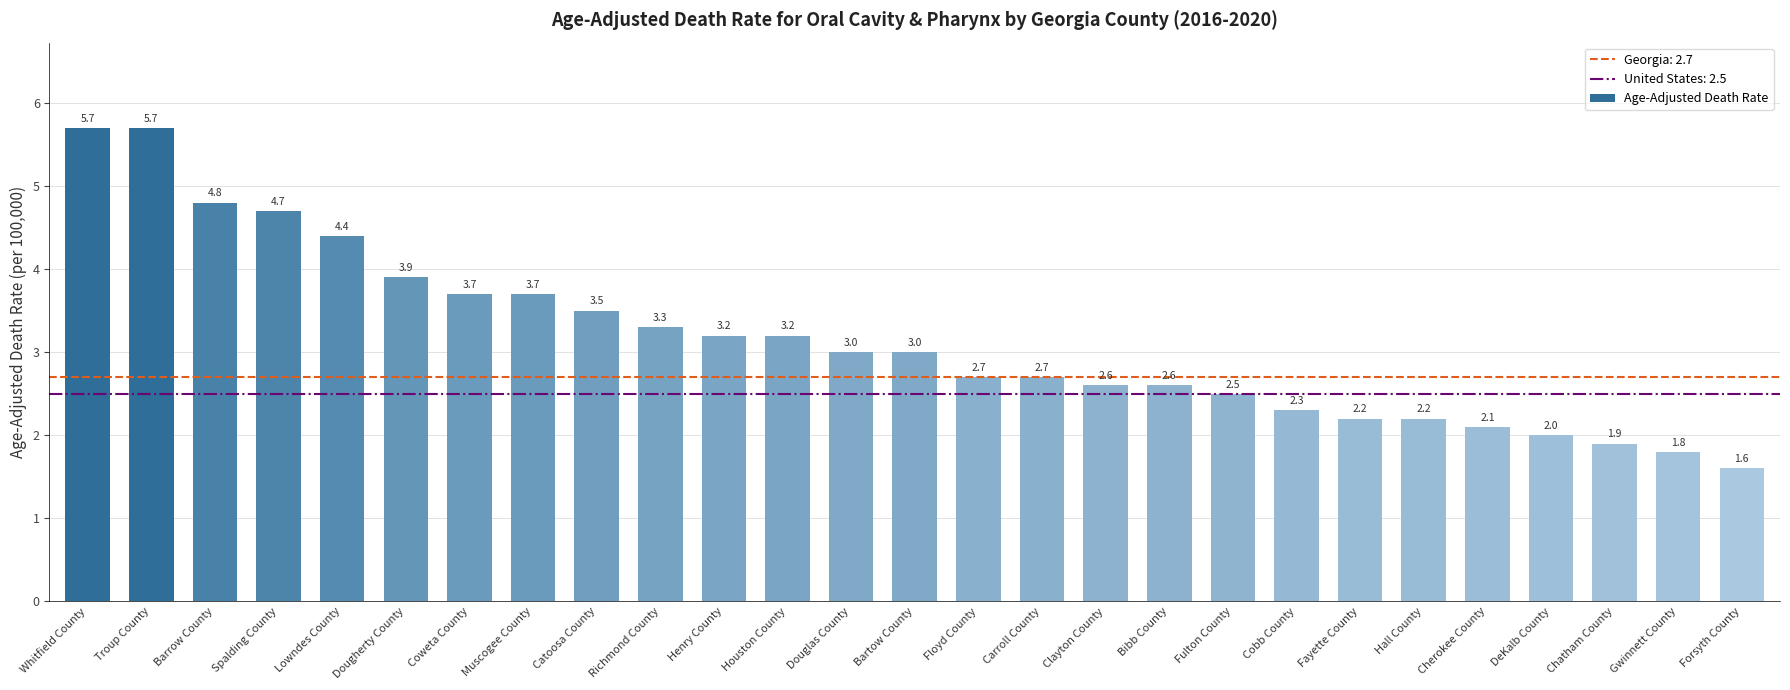

What is the difference between the maximum and minimum values?

4.1